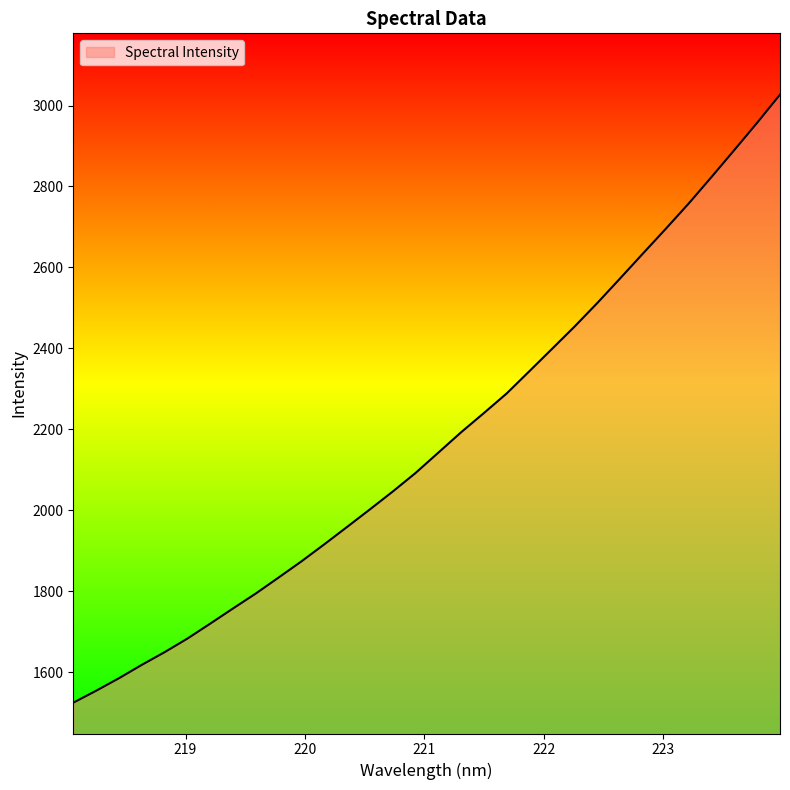

What is the maximum value shown in the chart?

3027.0